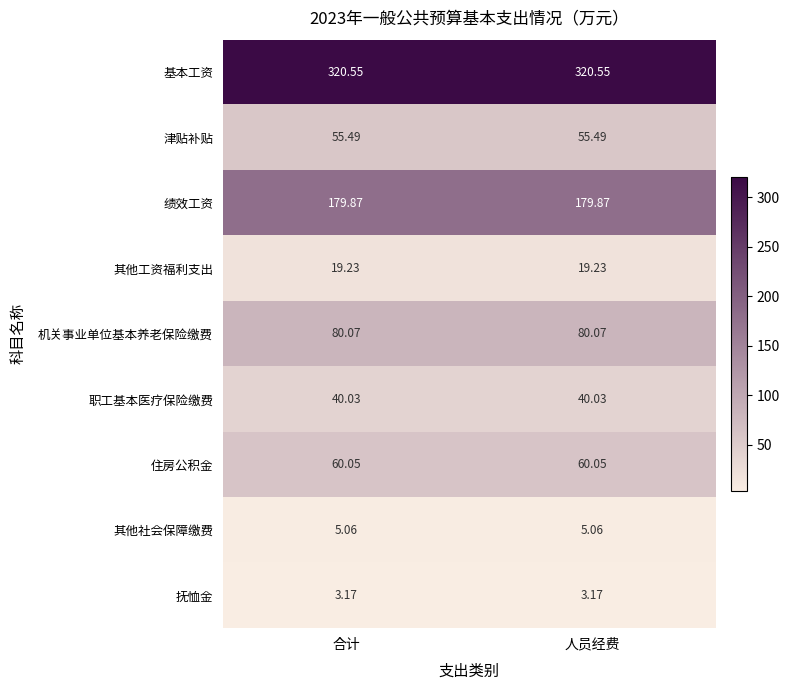

Is the value of 职工基本医疗保险缴费 at 合计 greater than the value of 机关事业单位基本养老保险缴费 at 人员经费?

No